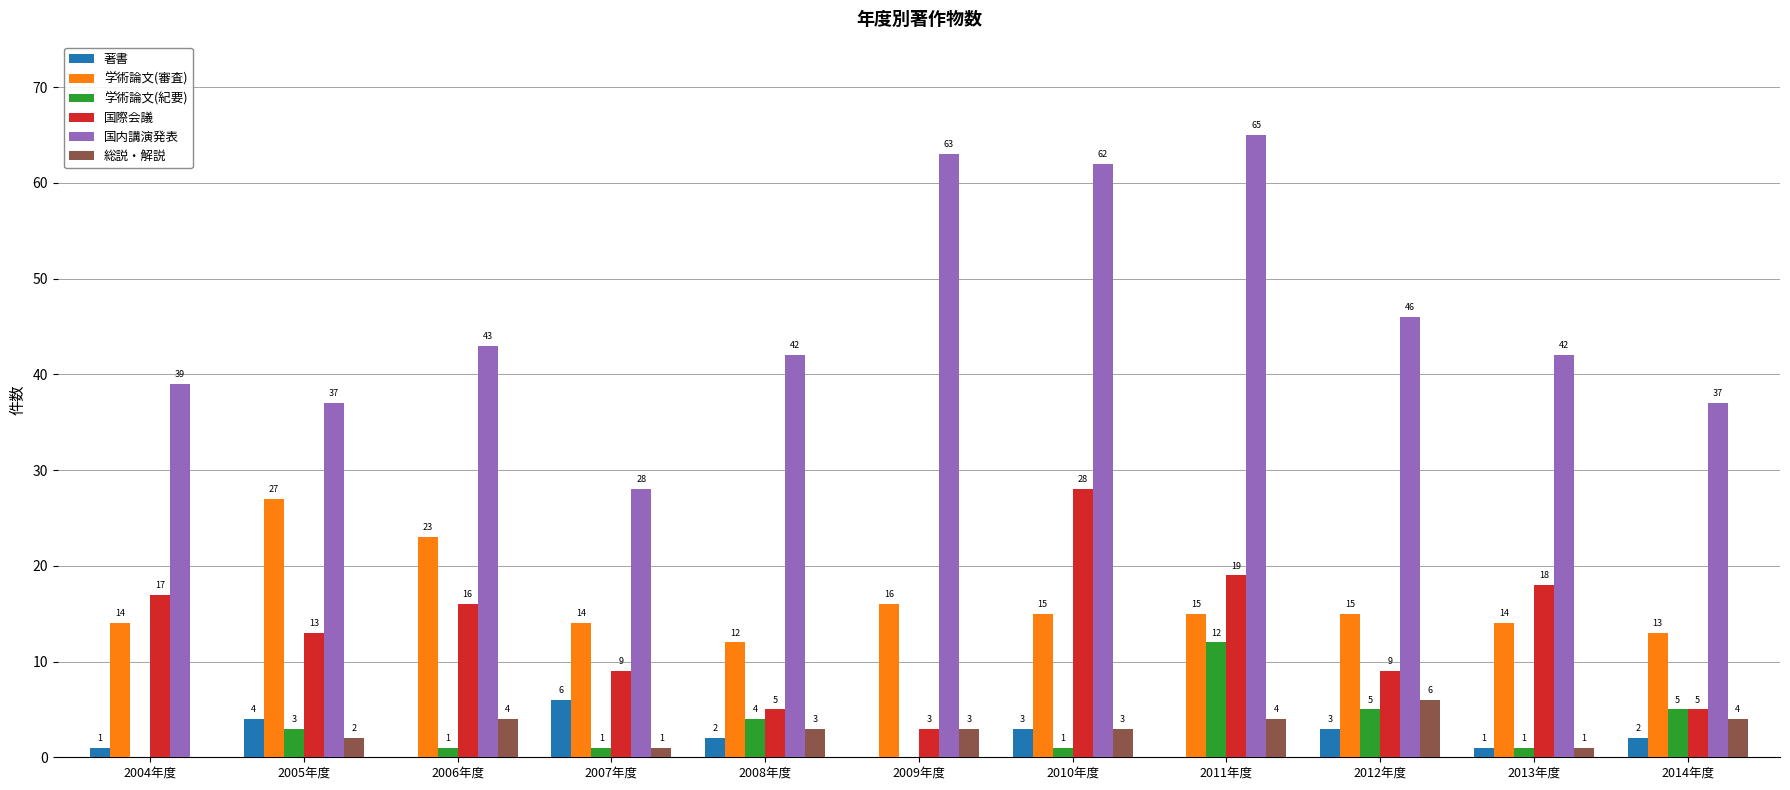

What is the sum of the 総説・解説 values at 2012年度 and 2009年度?

9